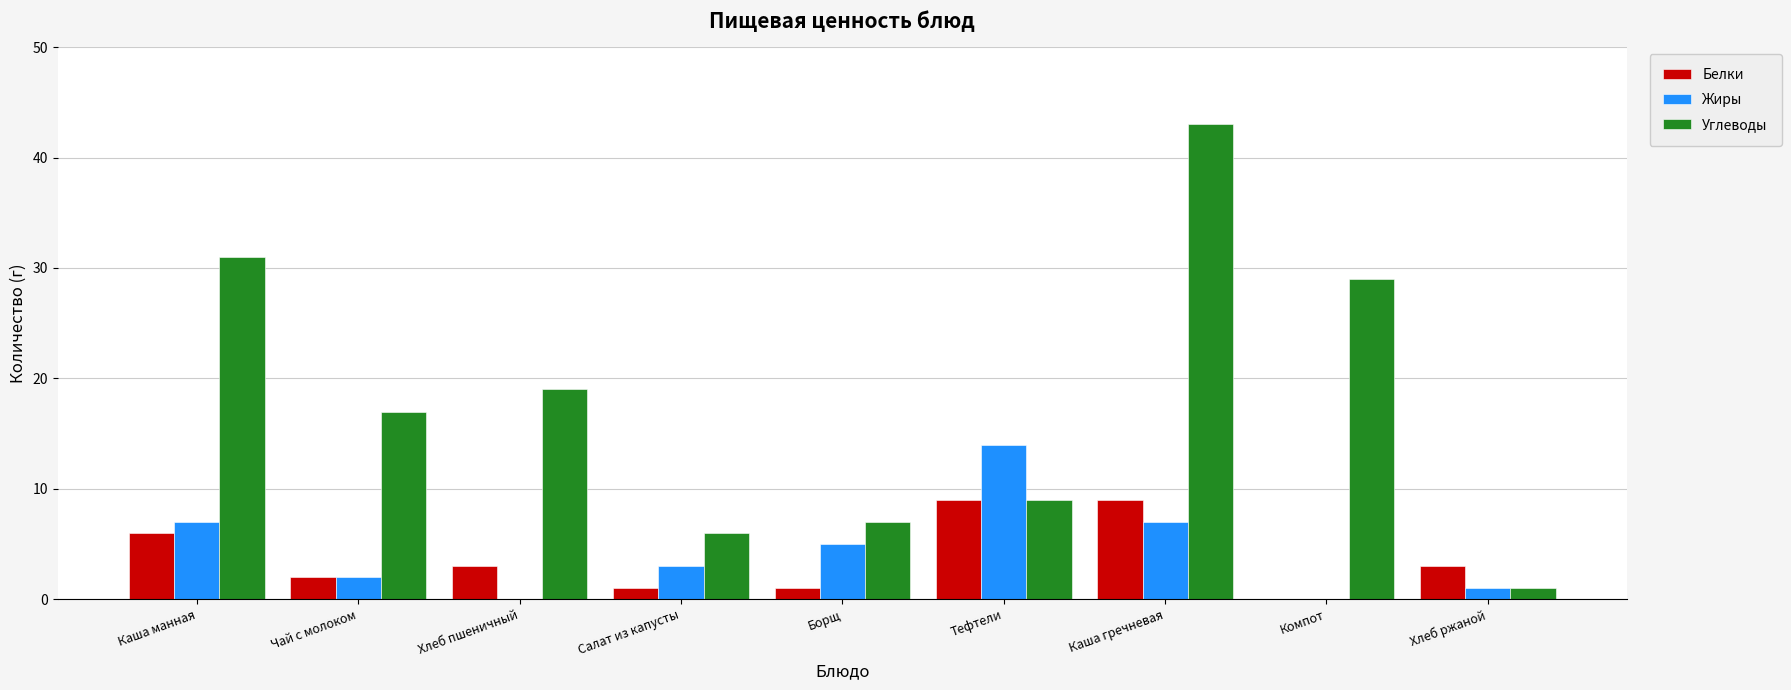

What is the greatest value displayed?

43